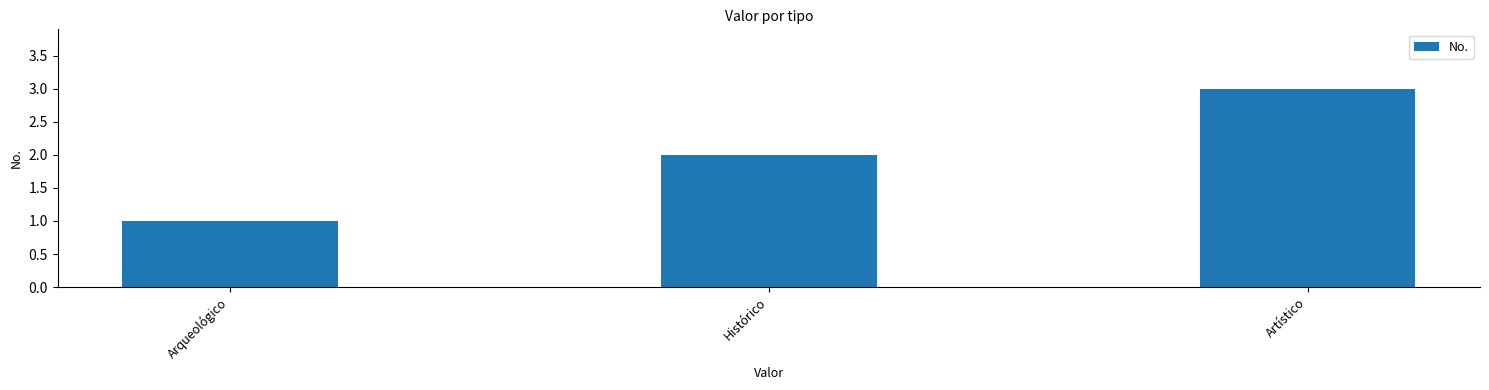

Does the chart contain stacked bars?

No